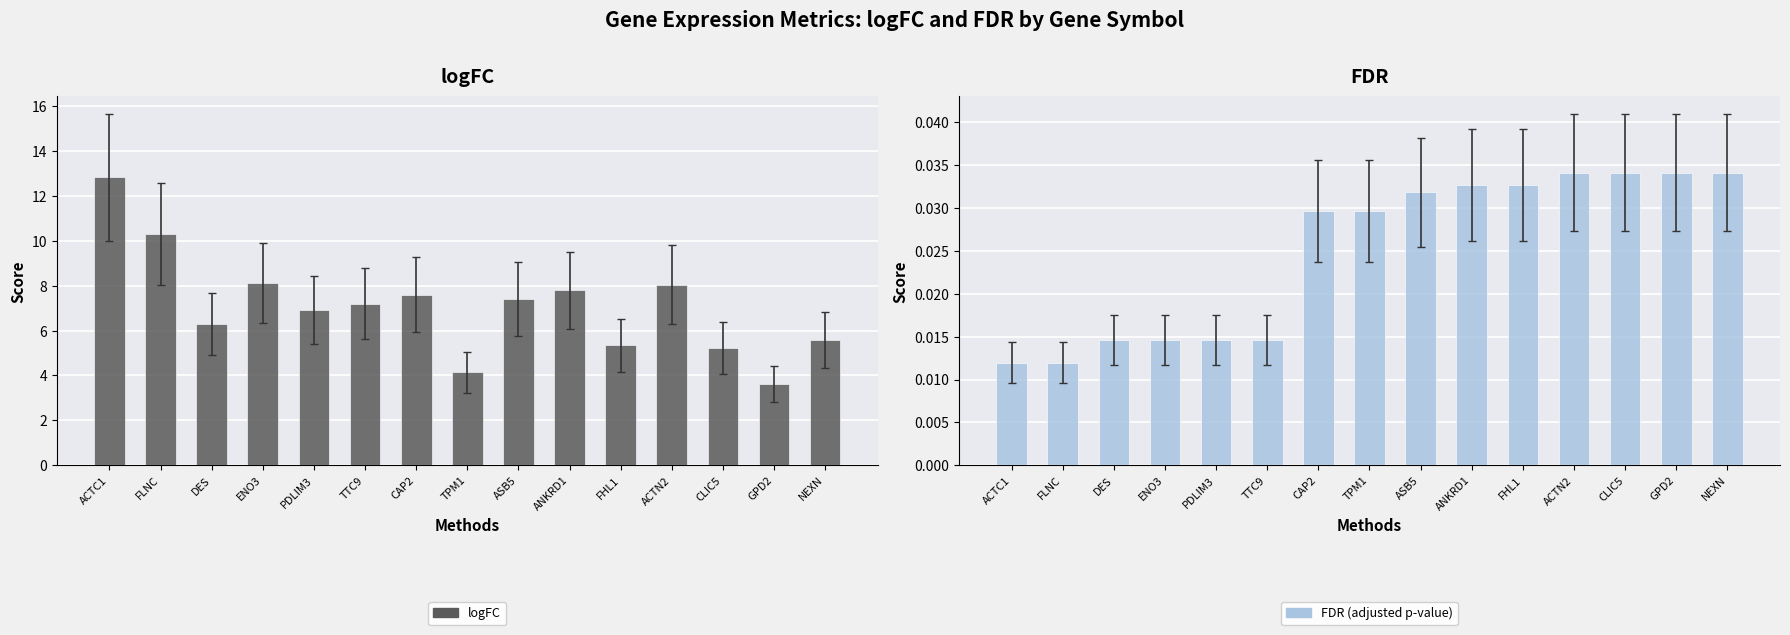

Between TTC9 and ASB5, which series saw the biggest shift?

logFC